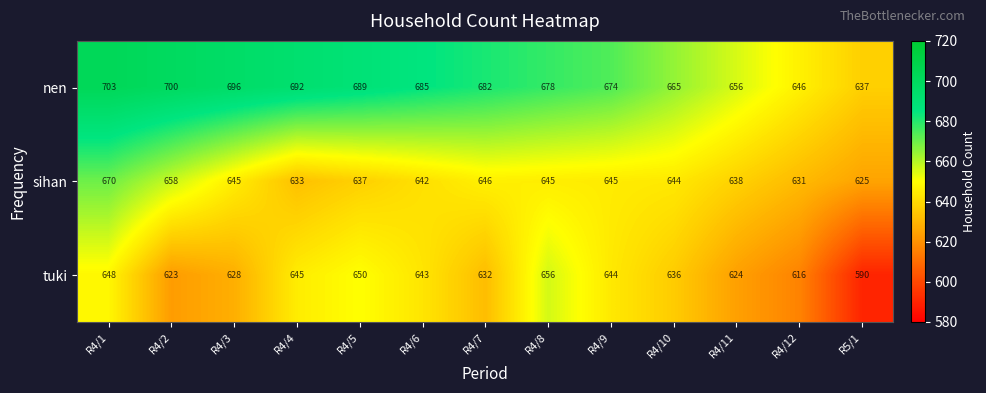

Rank the series at R4/12 from highest to lowest value.

nen, sihan, tuki